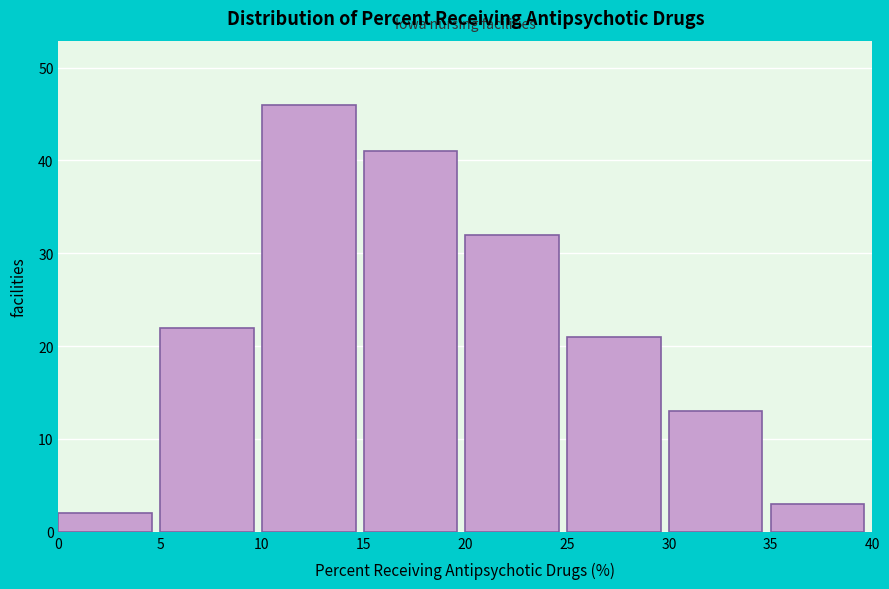

Reading left to right, transcribe all the data shown in this chart.

2	22	46	41	32	21	13	3